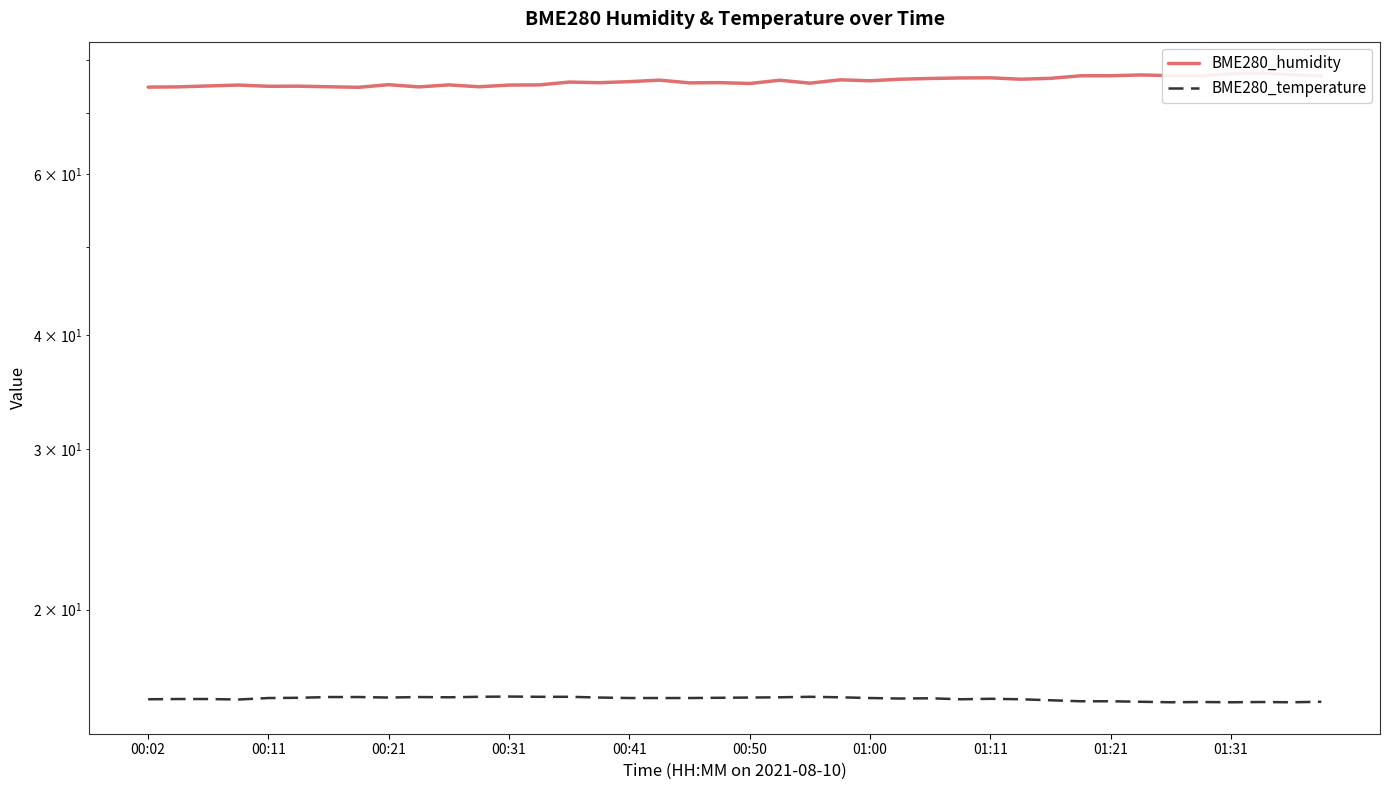

What is the difference between the maximum and minimum values in the BME280_humidity series?

2.7